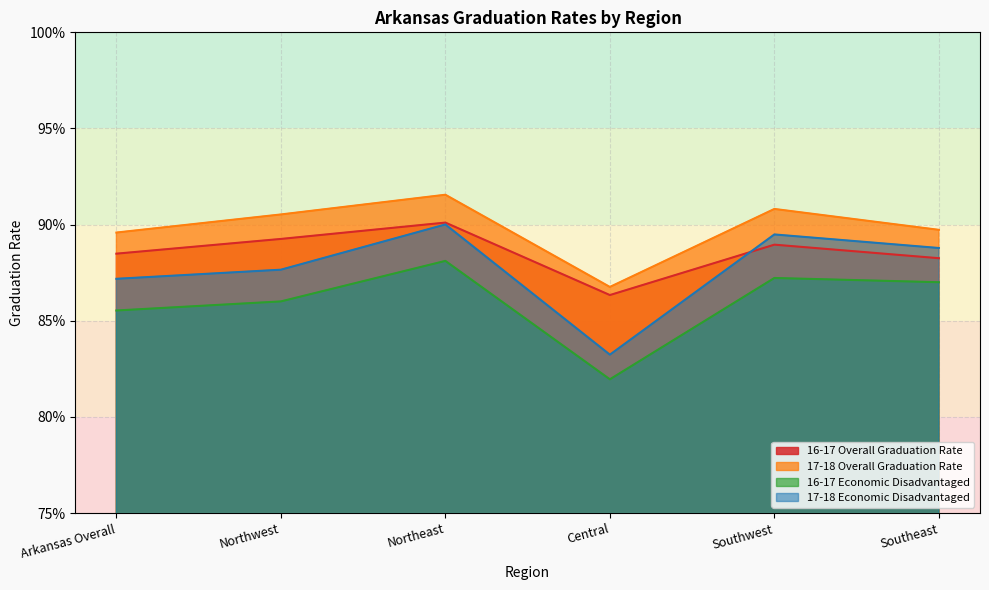

True or false: 16-17 Economic Disadvantaged and 17-18 Overall Graduation Rate cross at least once.

False